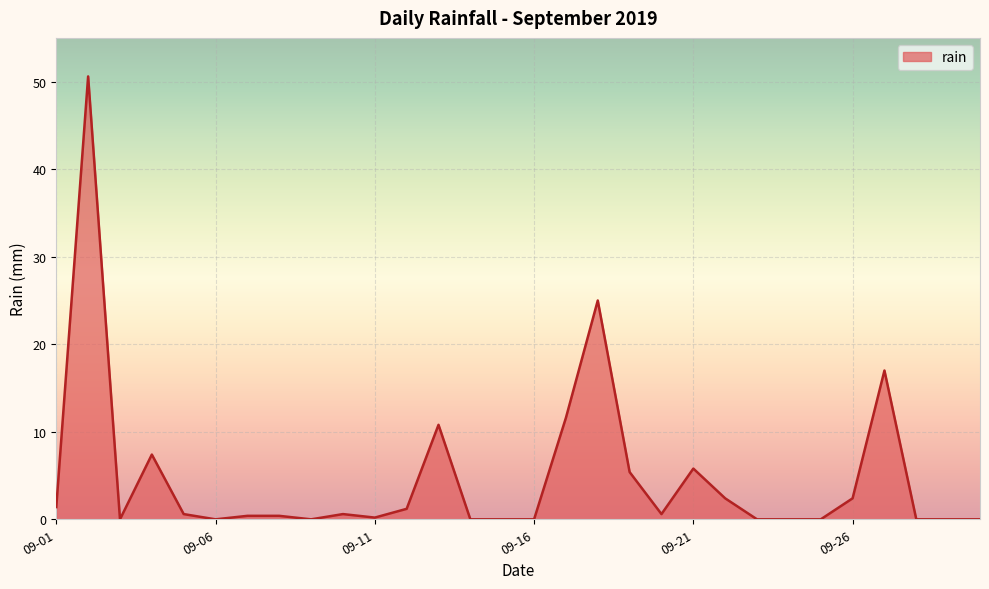

What is the difference between the maximum and minimum values?

50.6